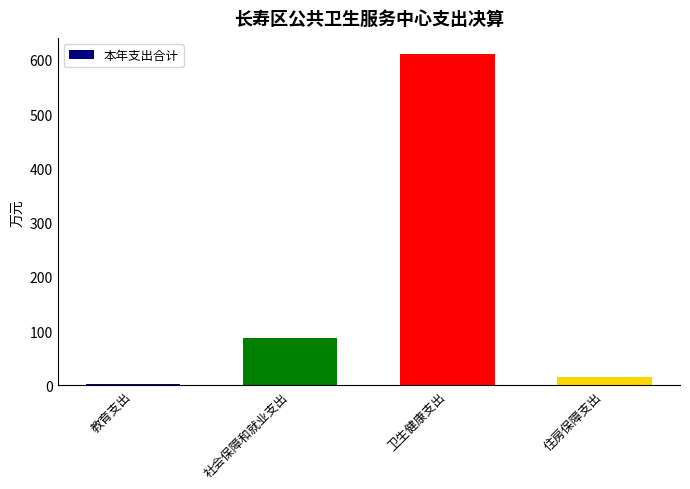

What is the ratio of the value at 卫生健康支出 to the value at 社会保障和就业支出?

7.0